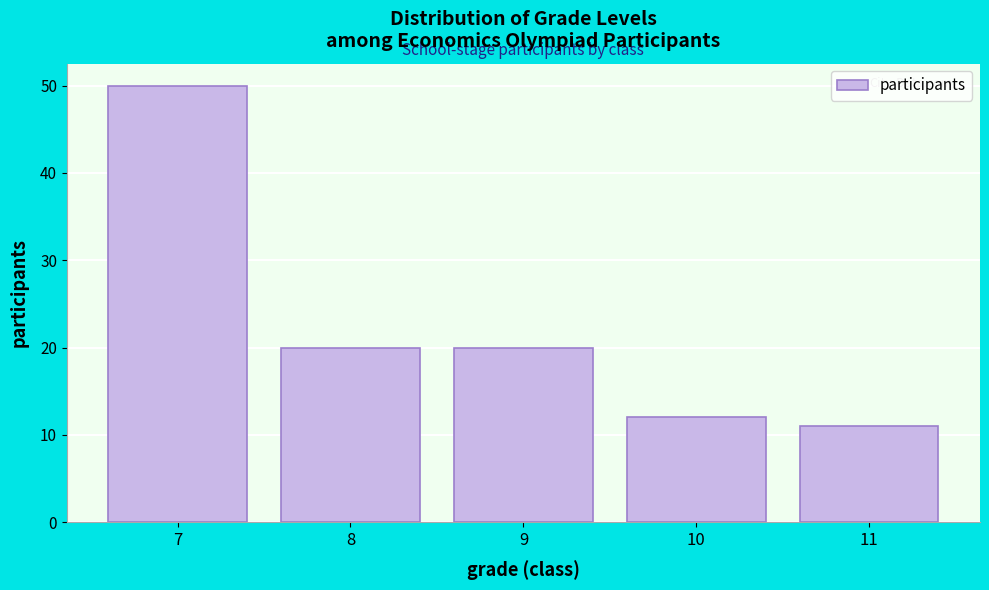

Reading left to right, extract all data points from this chart.

7=50	8=20	9=20	10=12	11=11